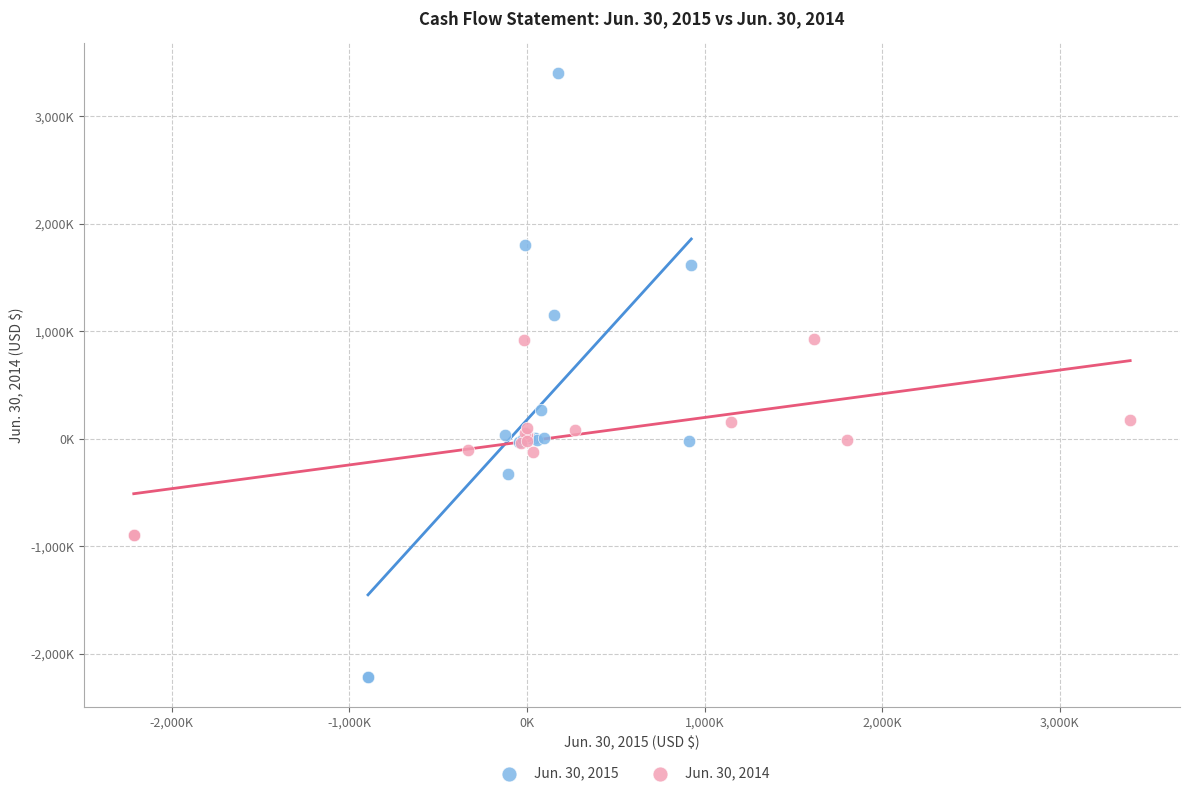

Which series reaches the minimum Y coordinate?

Jun. 30, 2015